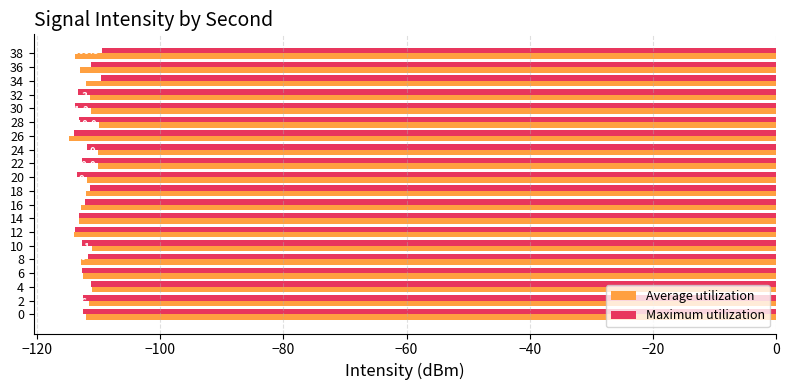

Which series has the largest total across all categories?

Average utilization